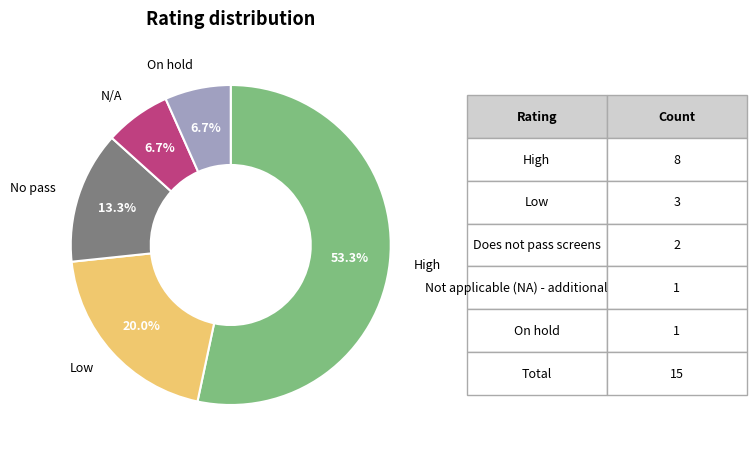

Is there any slice that represents more than half of the pie?

Yes